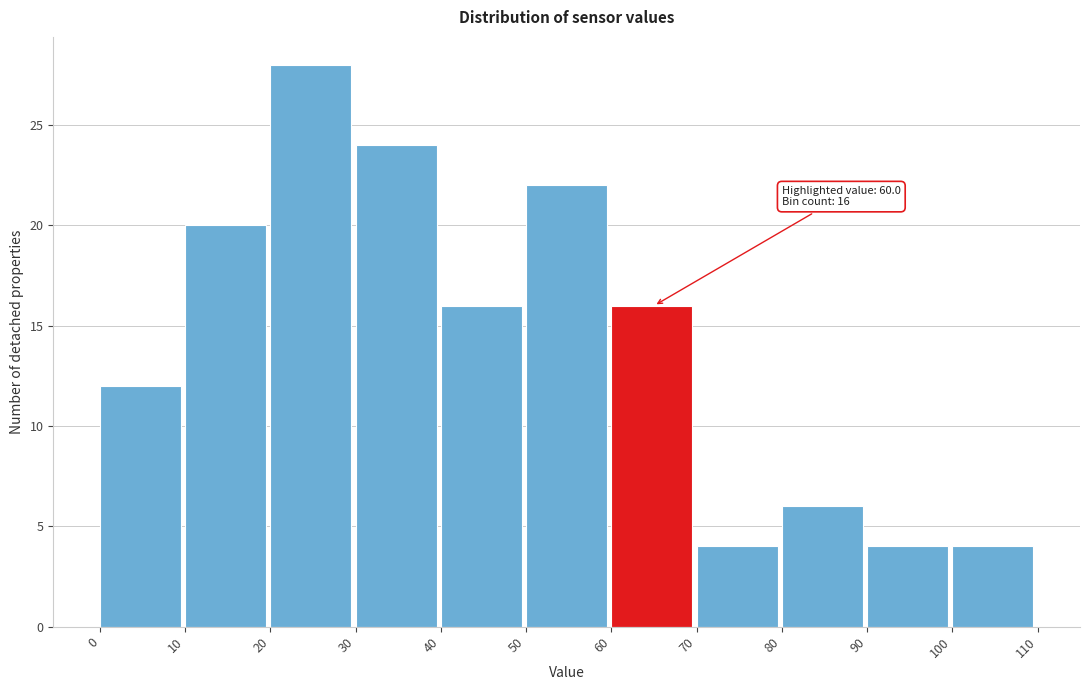

Over which range of the x-axis is the bar tallest?

20 to 30